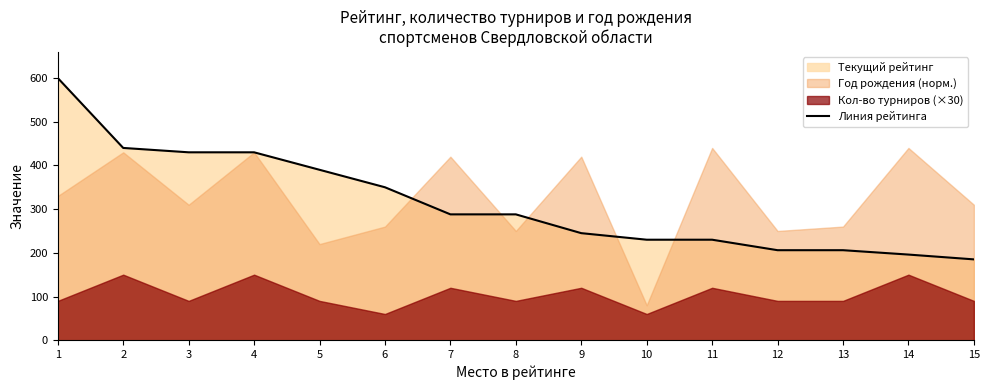

Rank the categories by value from lowest to highest.

15, 14, 12, 13, 10, 11, 9, 7, 8, 6, 5, 3, 4, 2, 1